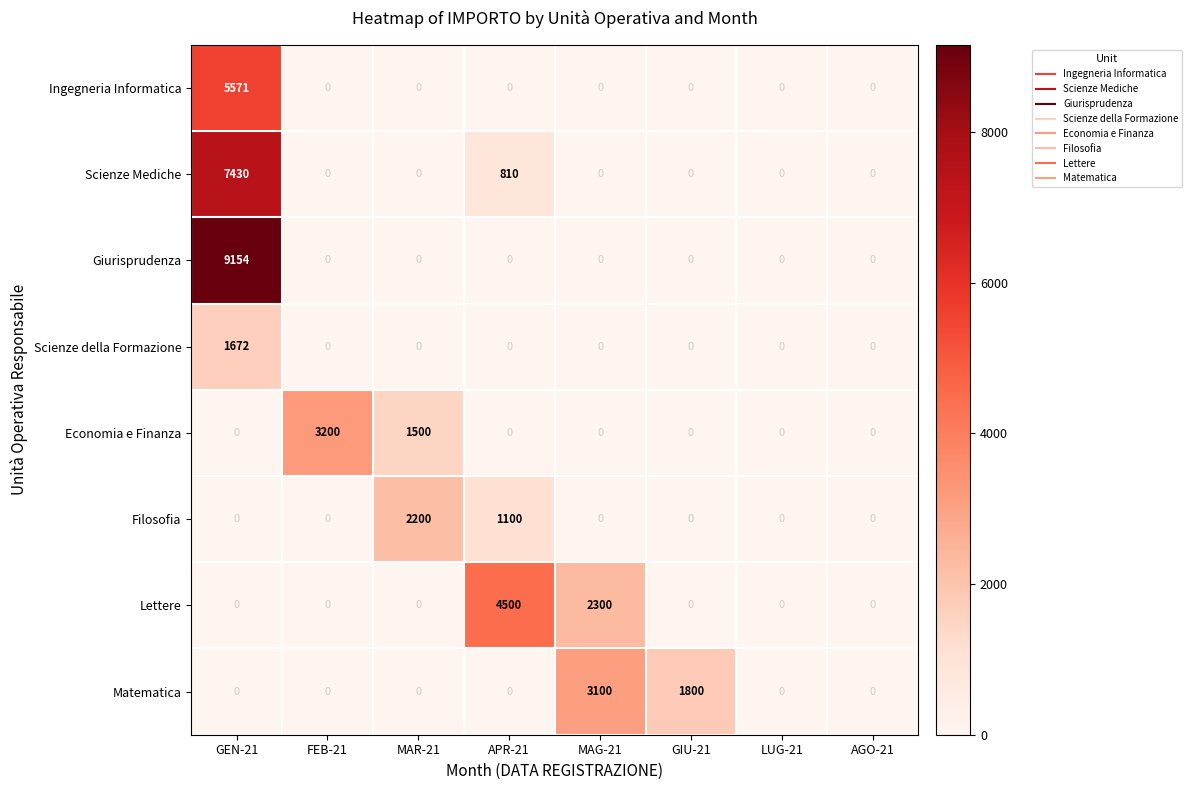

What is the approximate value of Scienze Mediche at APR-21, to the nearest 10?

810